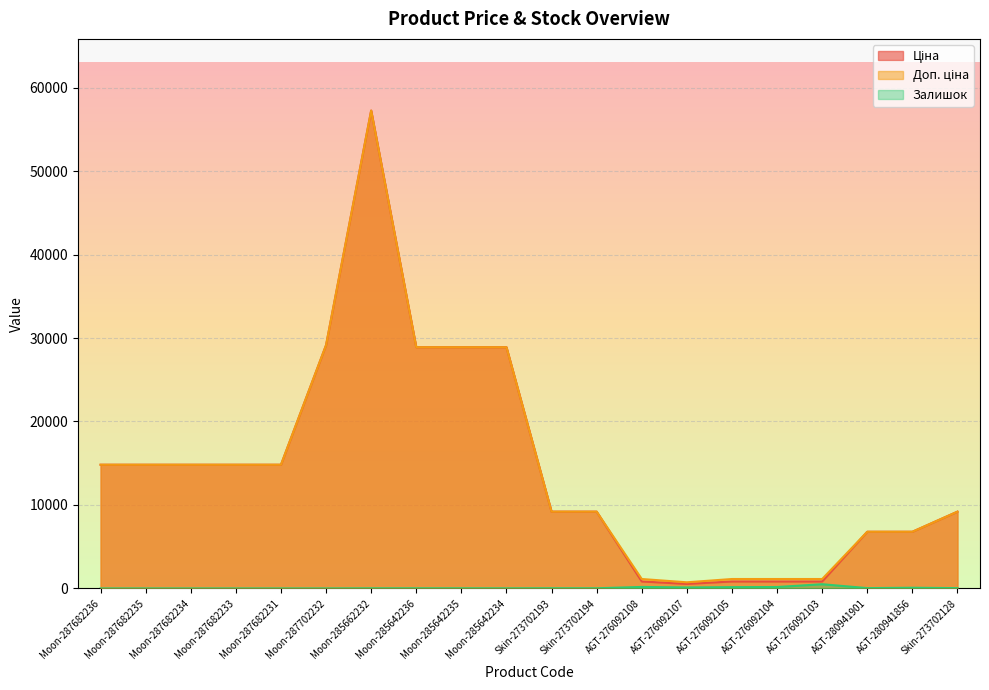

Reading left to right, transcribe all the data shown in this chart.

Ціна: Moon-287682236=14817.6	Moon-287682235=14817.6	Moon-287682234=14817.6	Moon-287682233=14817.6	Moon-287682231=14817.6	Moon-287702232=29152.3	Moon-285662232=57258.0	Moon-285642236=28901.7	Moon-285642235=28901.7	Moon-285642234=28901.7	Skin-273702193=9196.3	Skin-273702194=9196.3	AGT-276092108=831.5	AGT-276092107=540.5	AGT-276092105=831.5	AGT-276092104=831.5	AGT-276092103=831.5	AGT-280941901=6787.1	AGT-280941856=6787.1	Skin-273702128=9196.3
Доп. ціна: Moon-287682236=14817.6	Moon-287682235=14817.6	Moon-287682234=14817.6	Moon-287682233=14817.6	Moon-287682231=14817.6	Moon-287702232=29152.3	Moon-285662232=57258.0	Moon-285642236=28901.7	Moon-285642235=28901.7	Moon-285642234=28901.7	Skin-273702193=9196.3	Skin-273702194=9196.3	AGT-276092108=1126.7	AGT-276092107=732.0	AGT-276092105=1126.7	AGT-276092104=1126.7	AGT-276092103=1126.7	AGT-280941901=6787.1	AGT-280941856=6787.1	Skin-273702128=9196.3
Залишок: Moon-287682236=0.0	Moon-287682235=0.0	Moon-287682234=0.0	Moon-287682233=0.0	Moon-287682231=0.0	Moon-287702232=0.0	Moon-285662232=13.0	Moon-285642236=16.0	Moon-285642235=14.0	Moon-285642234=10.0	Skin-273702193=20.0	Skin-273702194=18.0	AGT-276092108=177.0	AGT-276092107=114.0	AGT-276092105=151.0	AGT-276092104=167.0	AGT-276092103=502.0	AGT-280941901=36.0	AGT-280941856=80.0	Skin-273702128=34.0